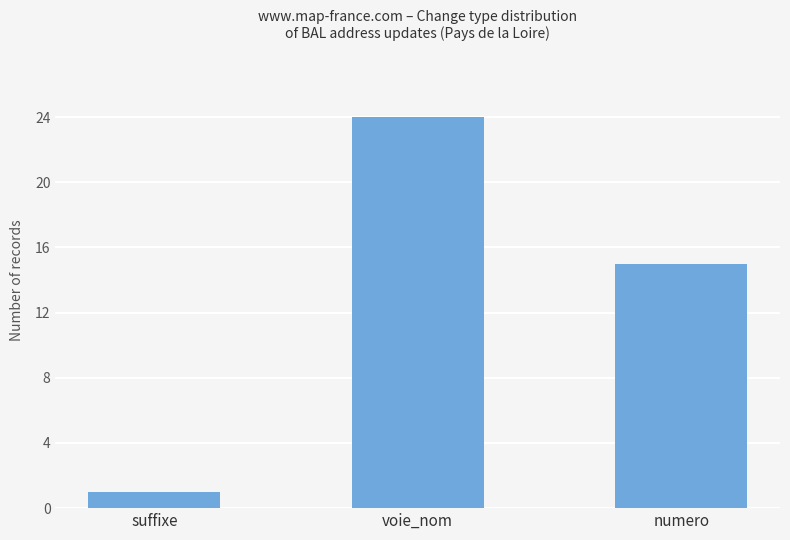

Reading left to right, extract all data points from this chart.

suffixe=1	voie_nom=24	numero=15